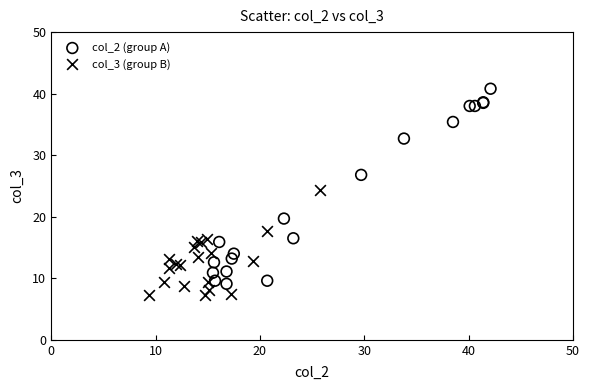

Which series has the widest spread of Y values?

col_2 (group A)